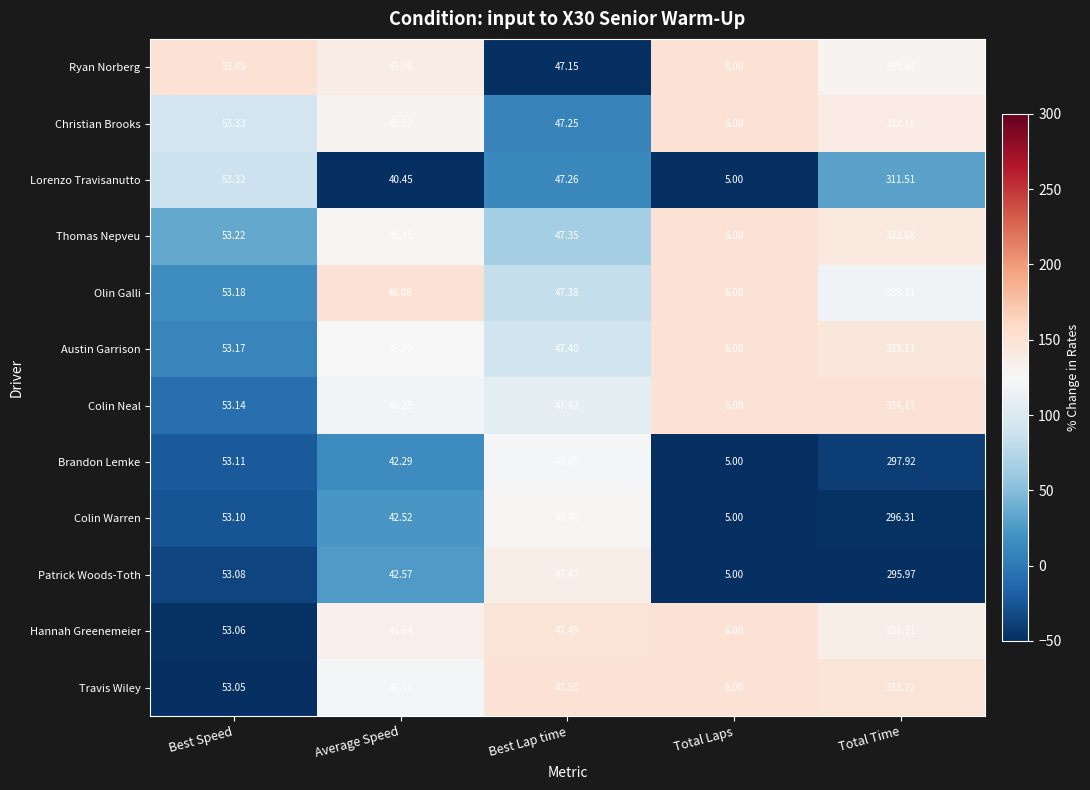

Rank the categories by Olin Galli value from lowest to highest.

Total Laps, Average Speed, Best Lap time, Best Speed, Total Time